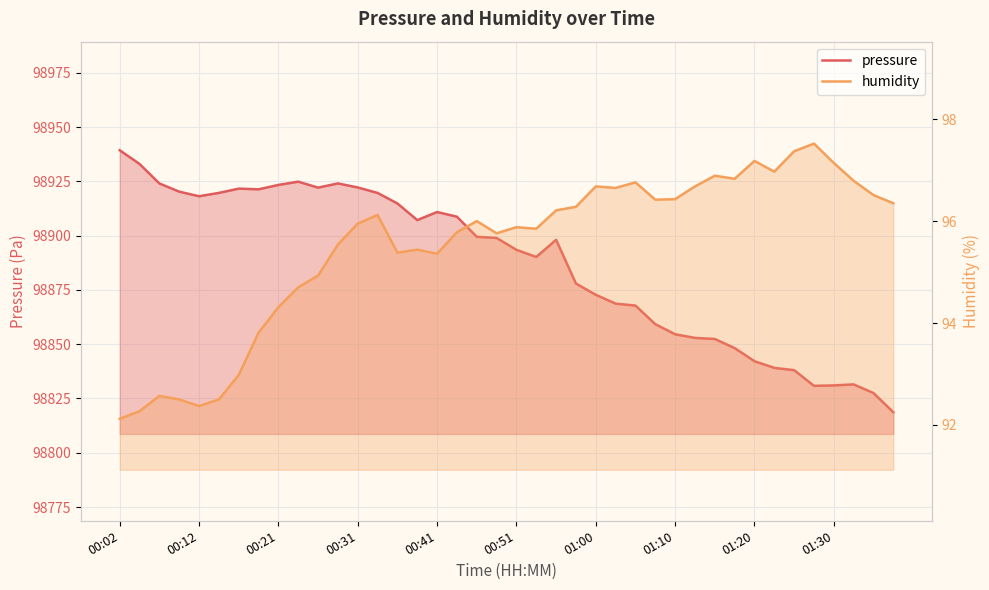

True or false: pressure has more than 2 points higher than both neighbors.

True